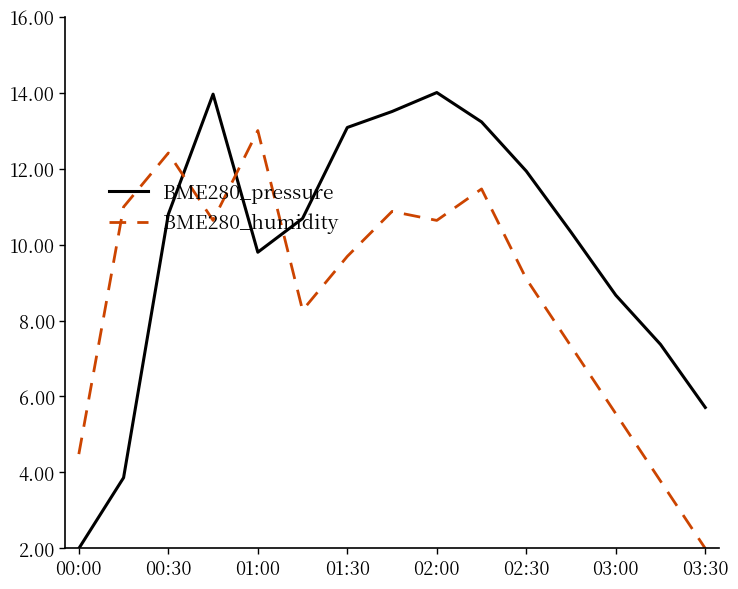

Rank the series by their average value, from highest to lowest.

BME280_pressure, BME280_humidity